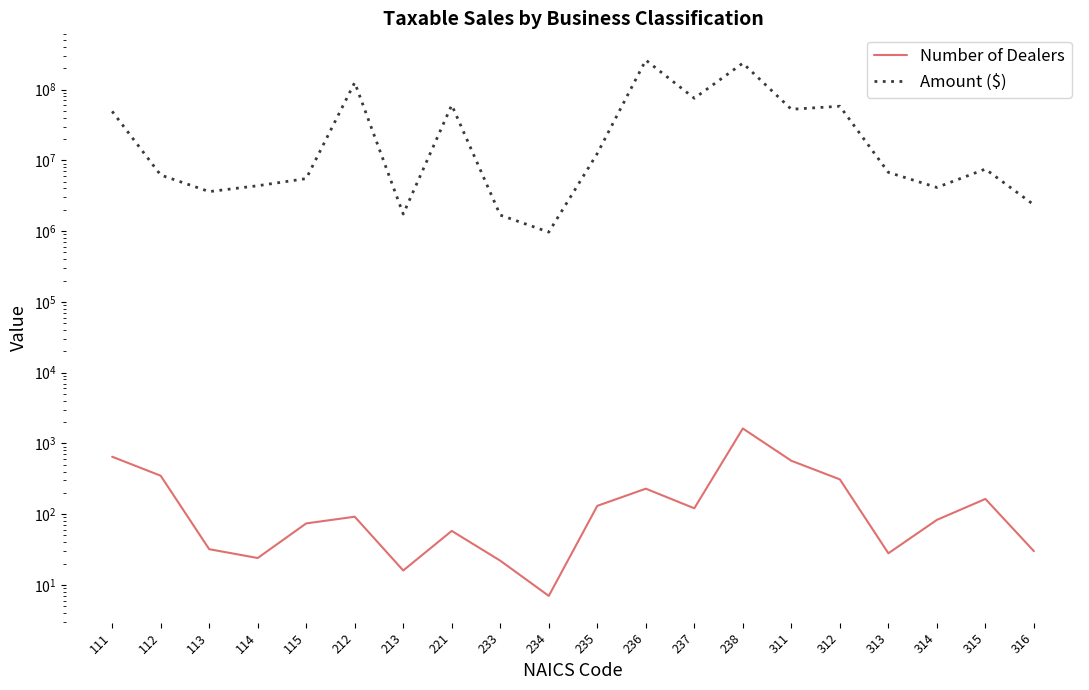

At 316, list the series in order from largest to smallest.

Amount ($), Number of Dealers